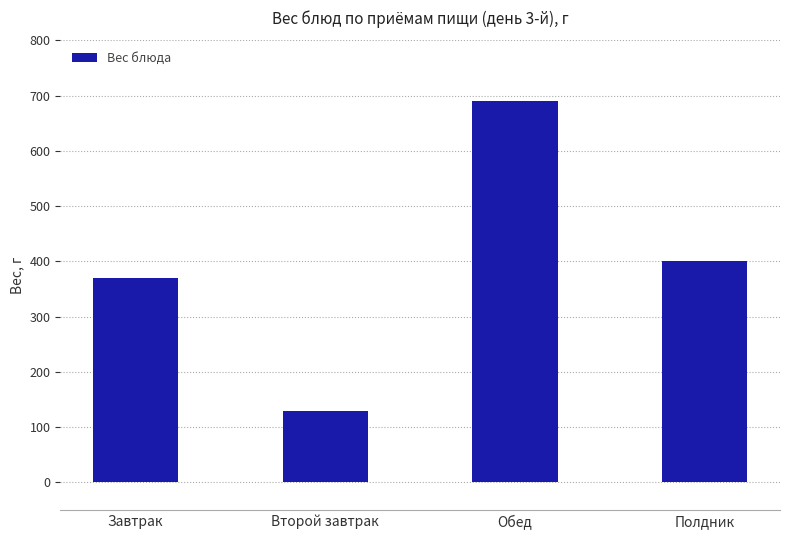

Rank the categories by value from highest to lowest.

Обед, Полдник, Завтрак, Второй завтрак